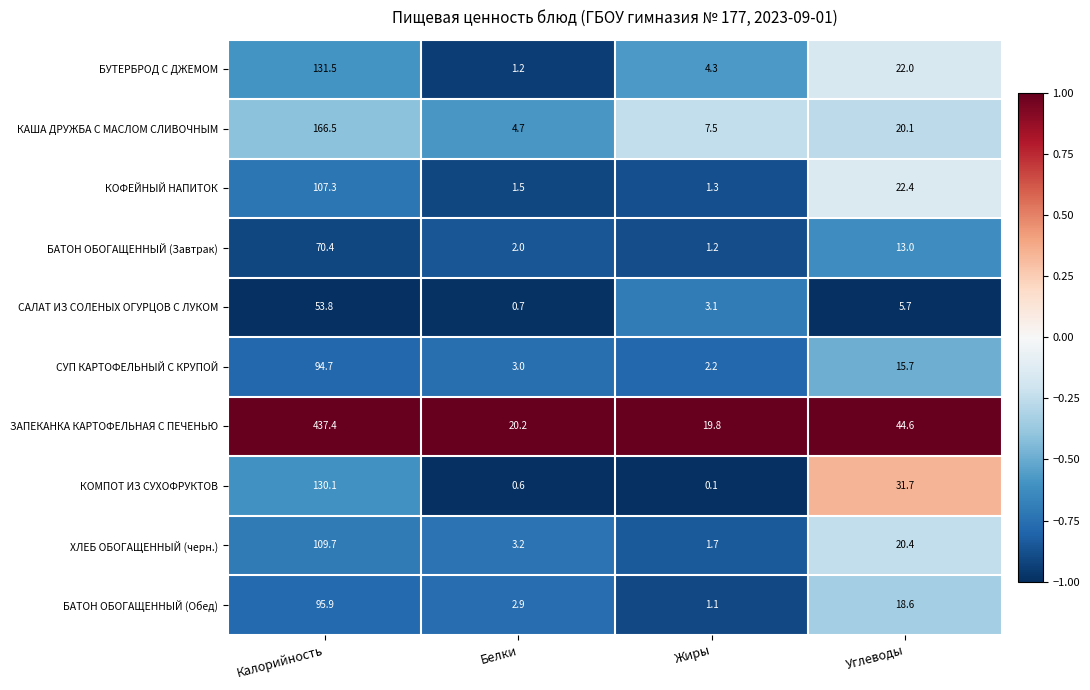

The value of БАТОН ОБОГАЩЕННЫЙ (Завтрак) at Углеводы is 13.0. True or false?

True